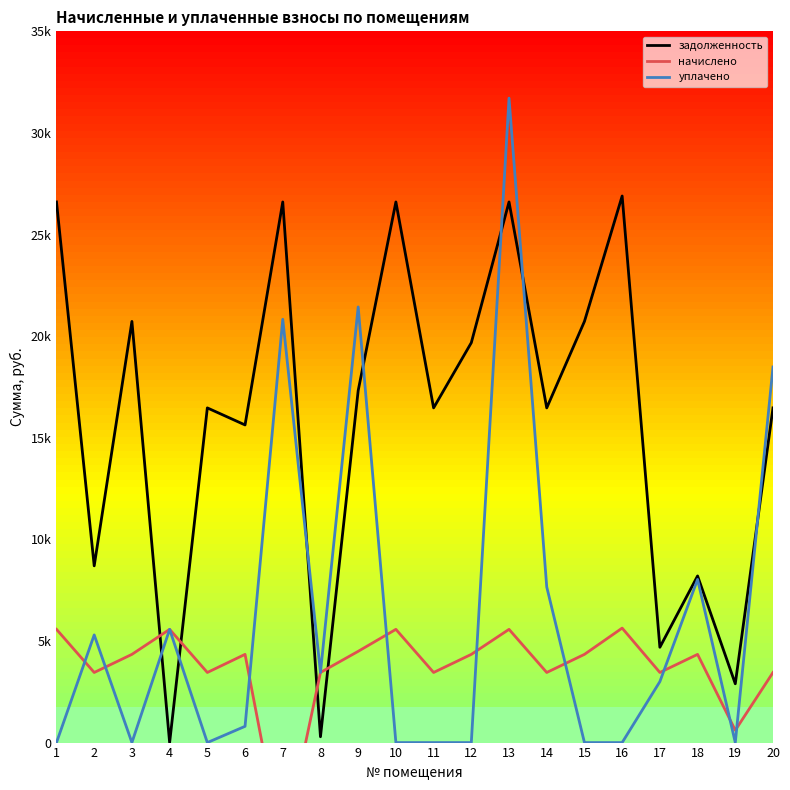

In уплачено, how many points are higher than both neighbors (excluding endpoints)?

6